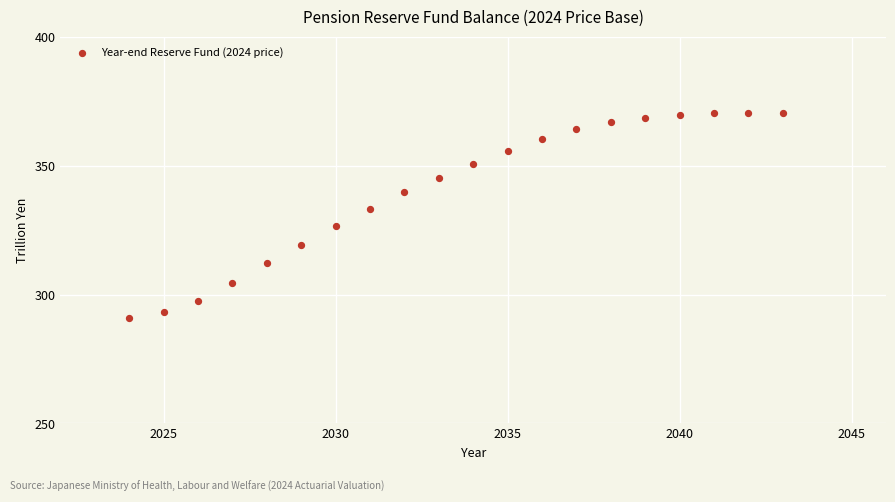

What is the range of X values (max minus min)?

19.0